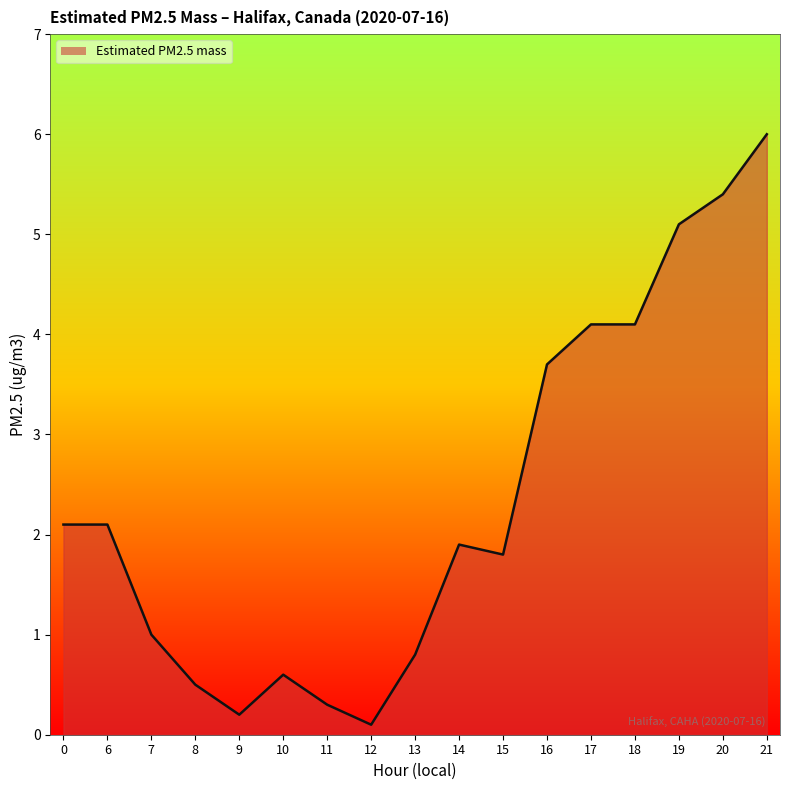

What is the change in value from 6 to 17?

+2.0